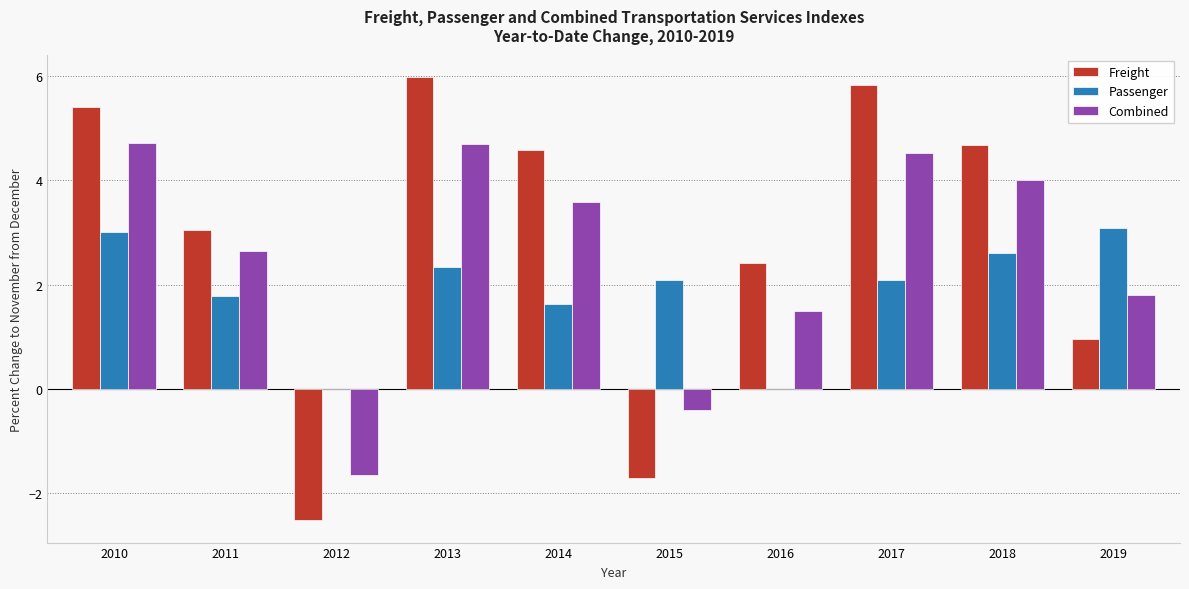

Which series changed the most between 2011 and 2019?

Freight